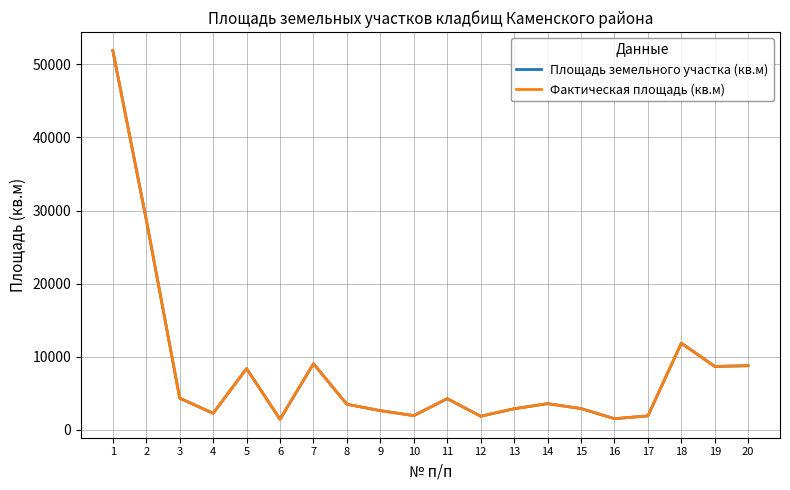

True or false: Площадь земельного участка (кв.м) and Фактическая площадь (кв.м) intersect in this chart.

False